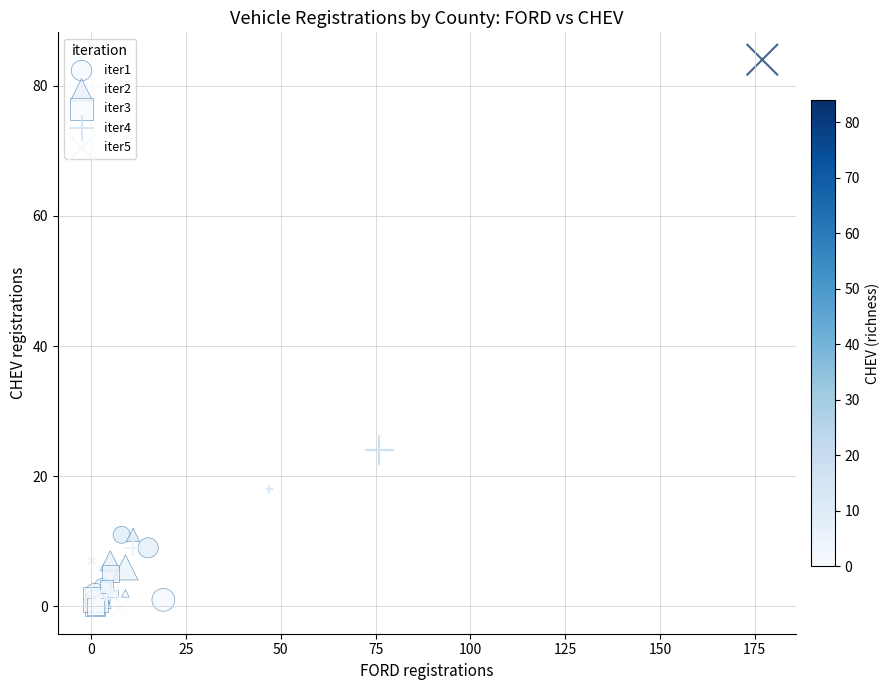

Which series has the largest Y range (max minus min)?

iter5